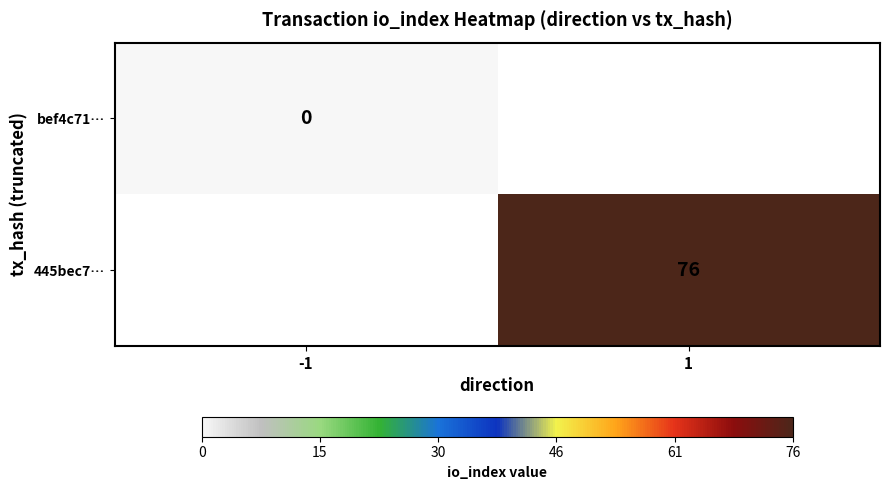

Rank the series by their maximum value, from lowest to highest.

bef4c71…, 445bec7…